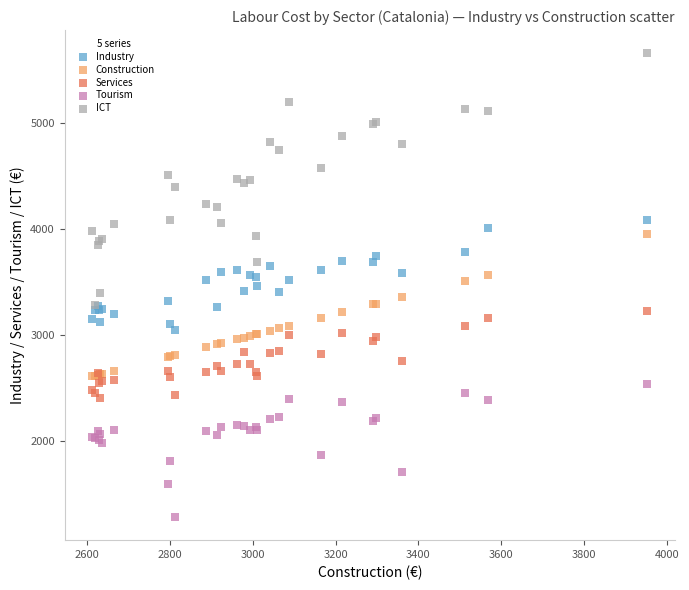

What are all the series names shown in the legend?

Industry, Construction, Services, Tourism, ICT